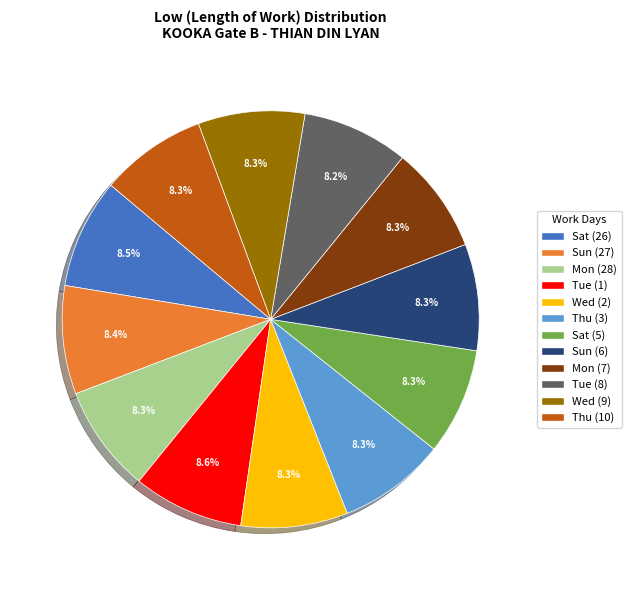

Is there any slice that represents more than half of the pie?

No